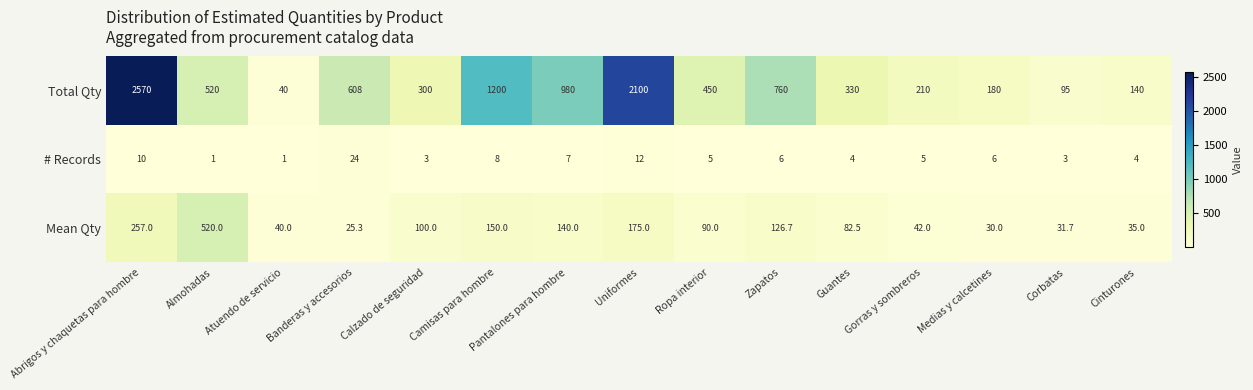

What is the minimum value shown in the chart?

1.0